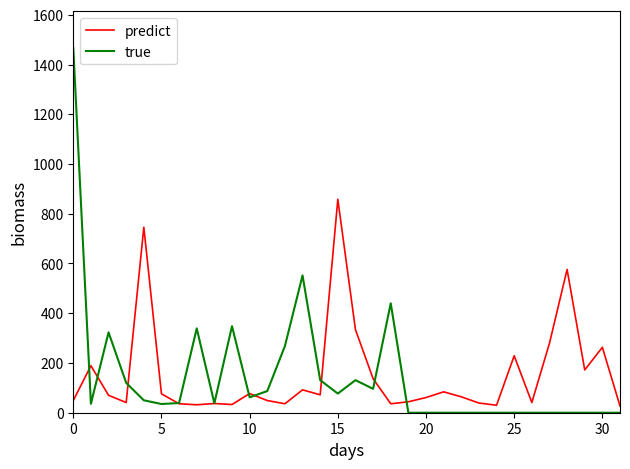

Which series has the largest range (max minus min)?

true